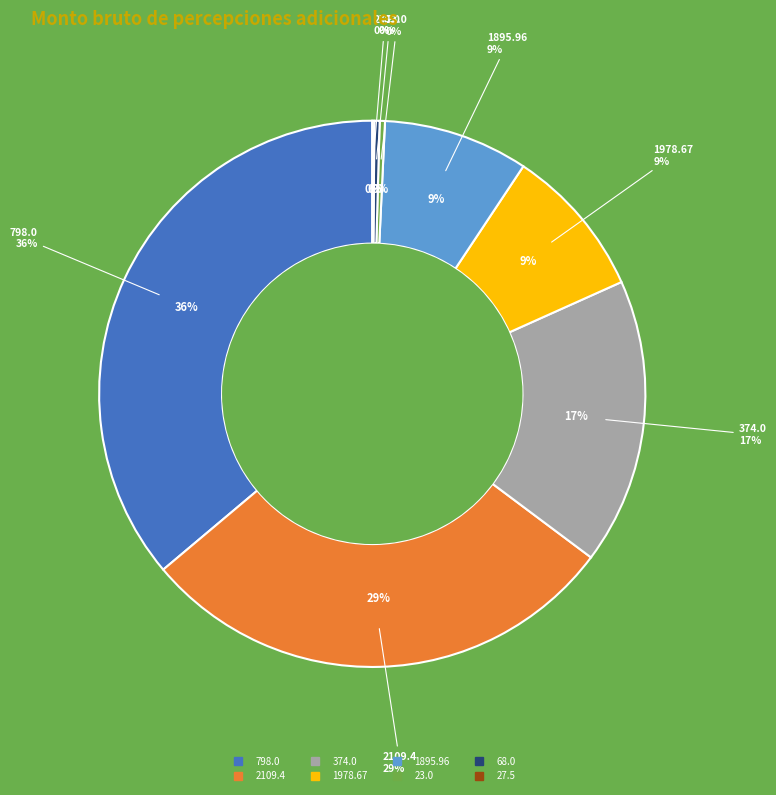

Combined, do 23.0_2 and 798.0_5 account for over 50%?

No